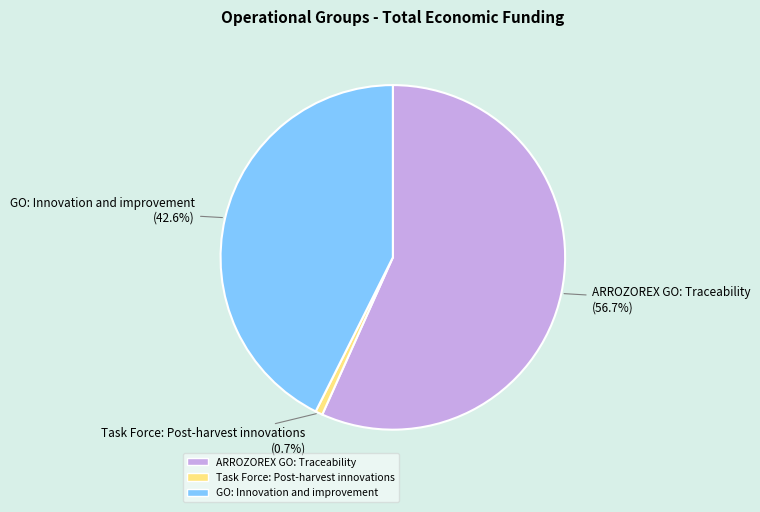

How many segments does this pie chart have?

3